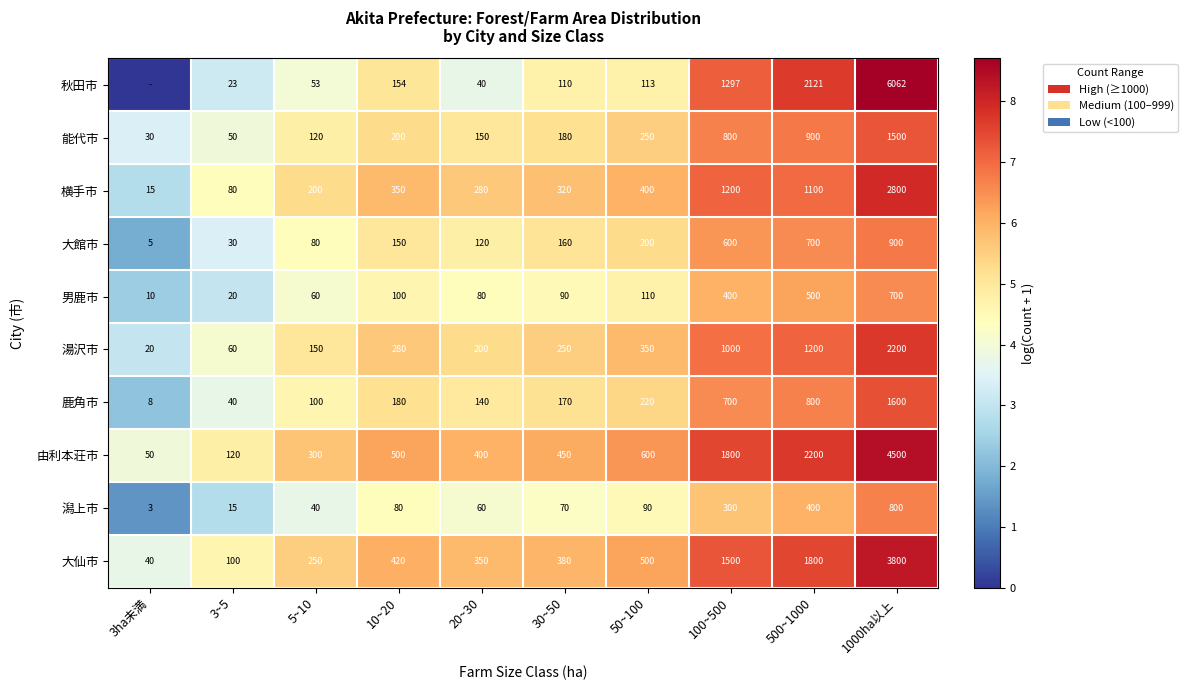

Which series changed the most between 3~5 and 10~20?

由利本荘市